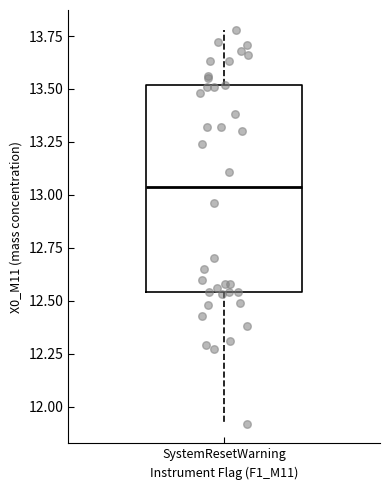

Where does the upper whisker of the box for SystemResetWarning end on the y-axis? The values are not printed on the chart, so give them approximately, as read against the axis.

13.80